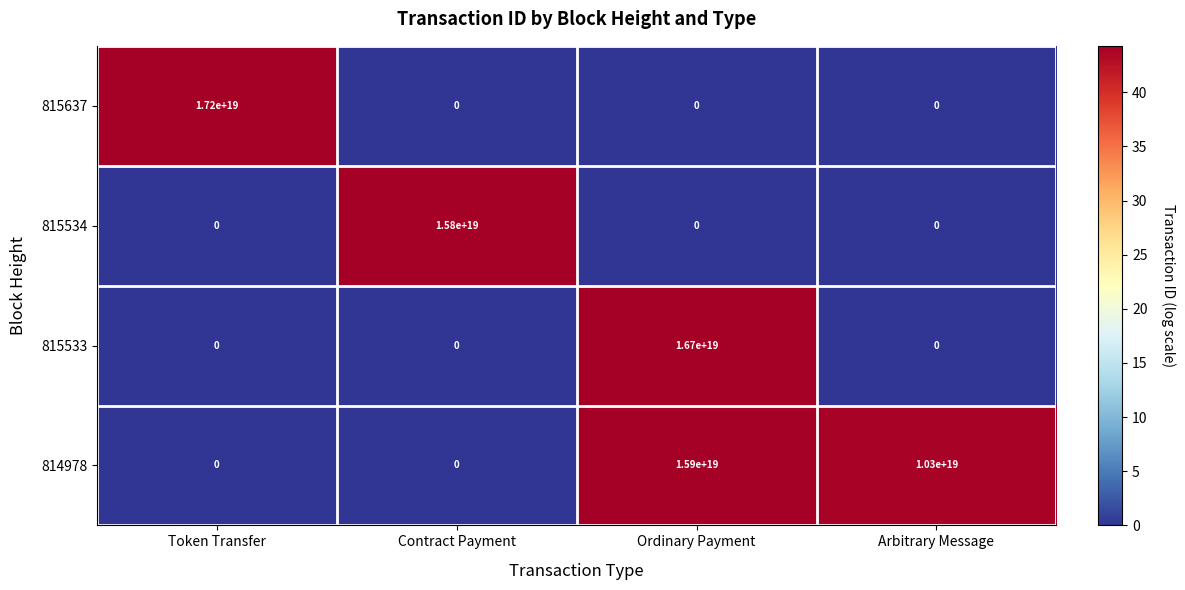

The value of 814978 at Contract Payment is 0. True or false?

True